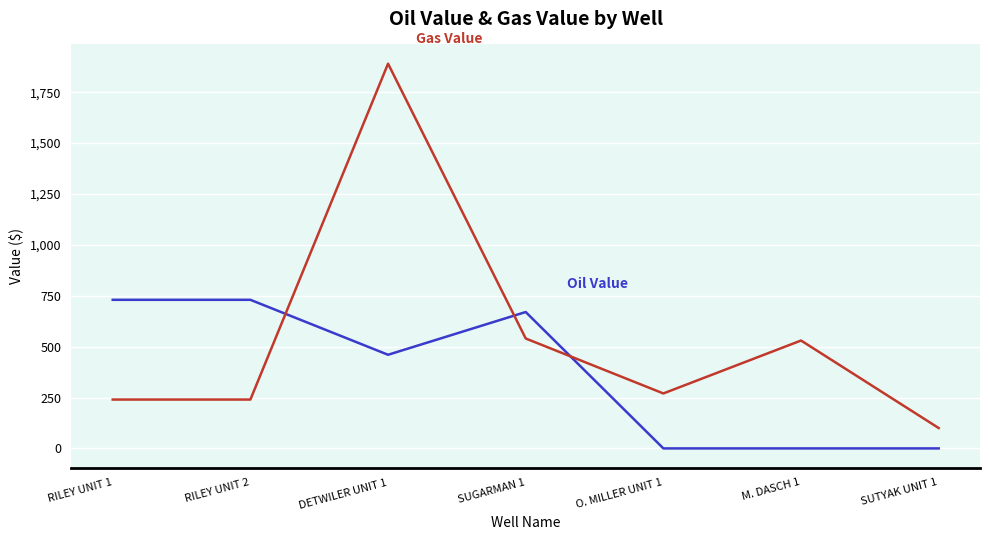

Which label corresponds to the largest value in the chart?

DETWILER UNIT 1